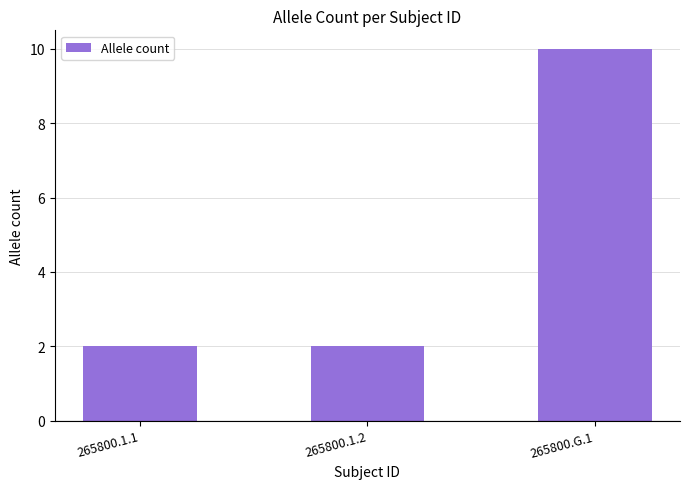

The chart shows a value of 2 at 265800.1.2. True or false?

True